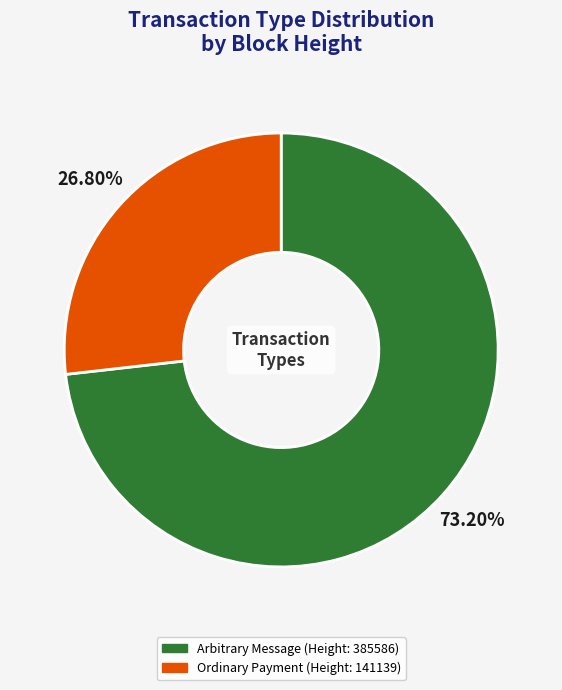

Is there any slice that represents more than half of the pie?

Yes